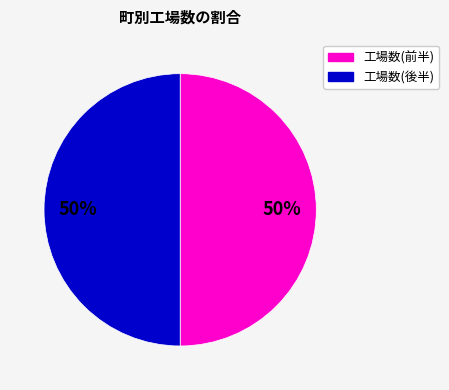

How many slices are in this pie chart?

2